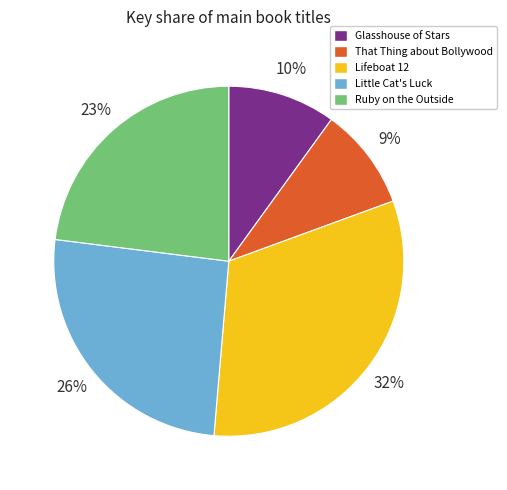

To the nearest percent, what is the average slice percentage?

20%